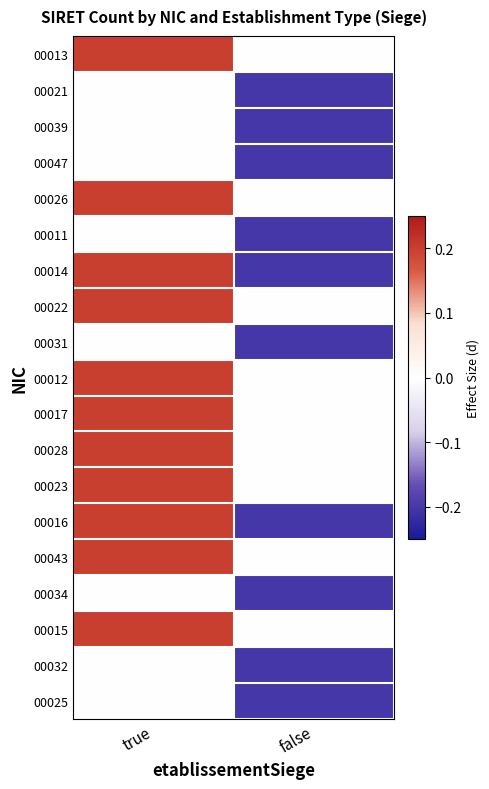

What is the spread (max minus min) of values at true?

0.2